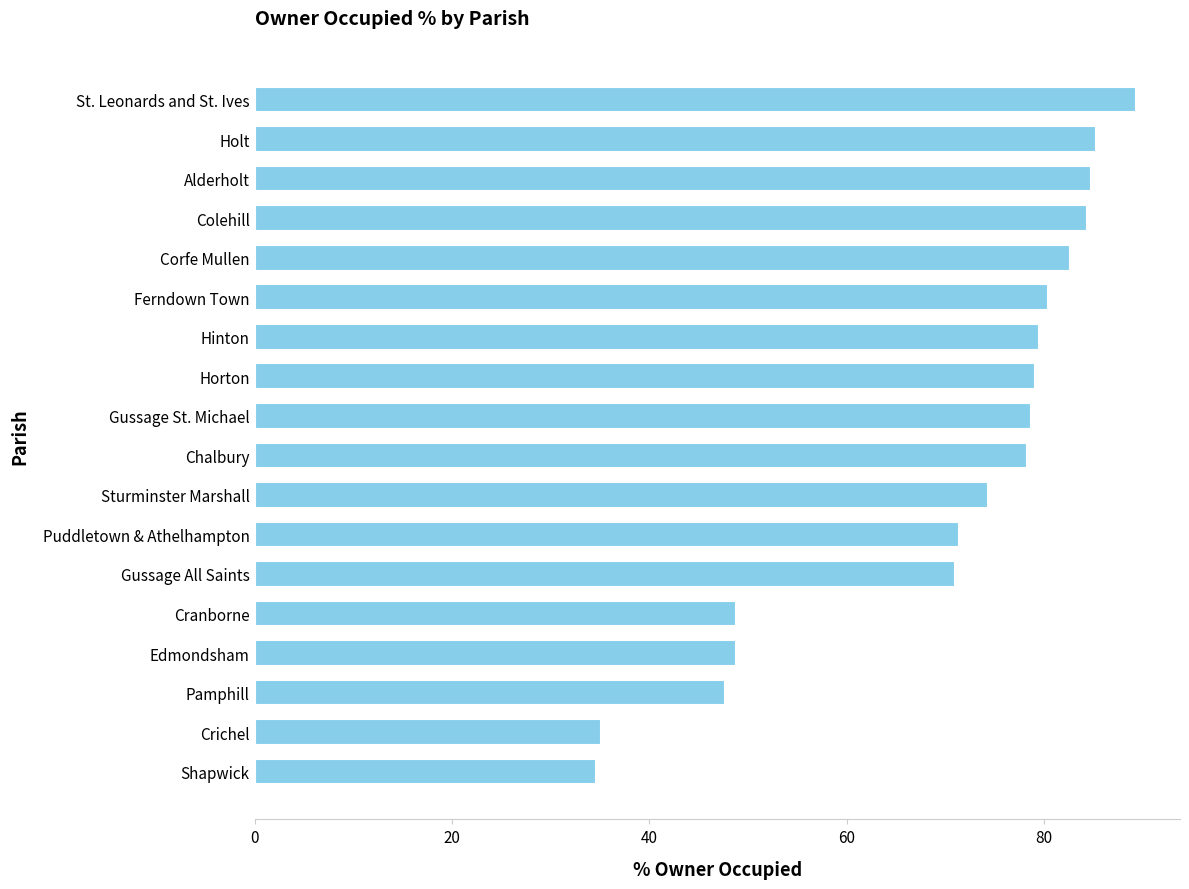

Which category has the highest value across all series?

St. Leonards and St. Ives